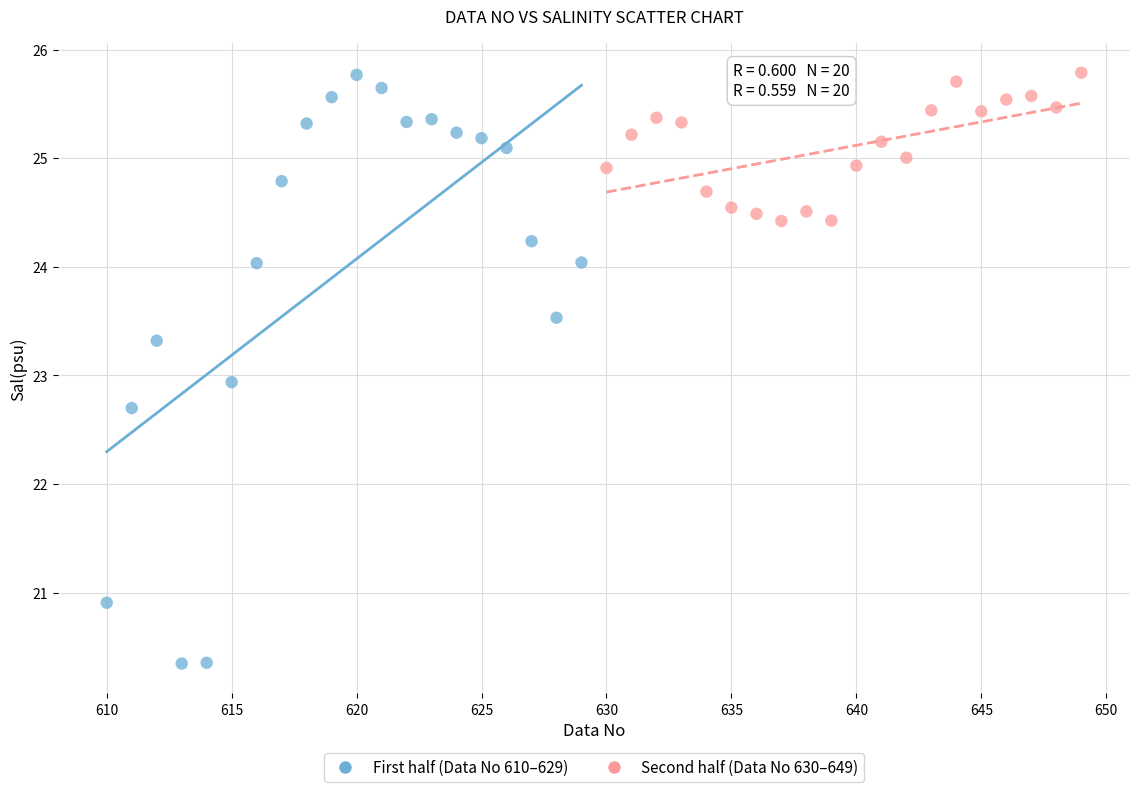

Which series has the widest spread of Y values?

First half (Data No 610–629)